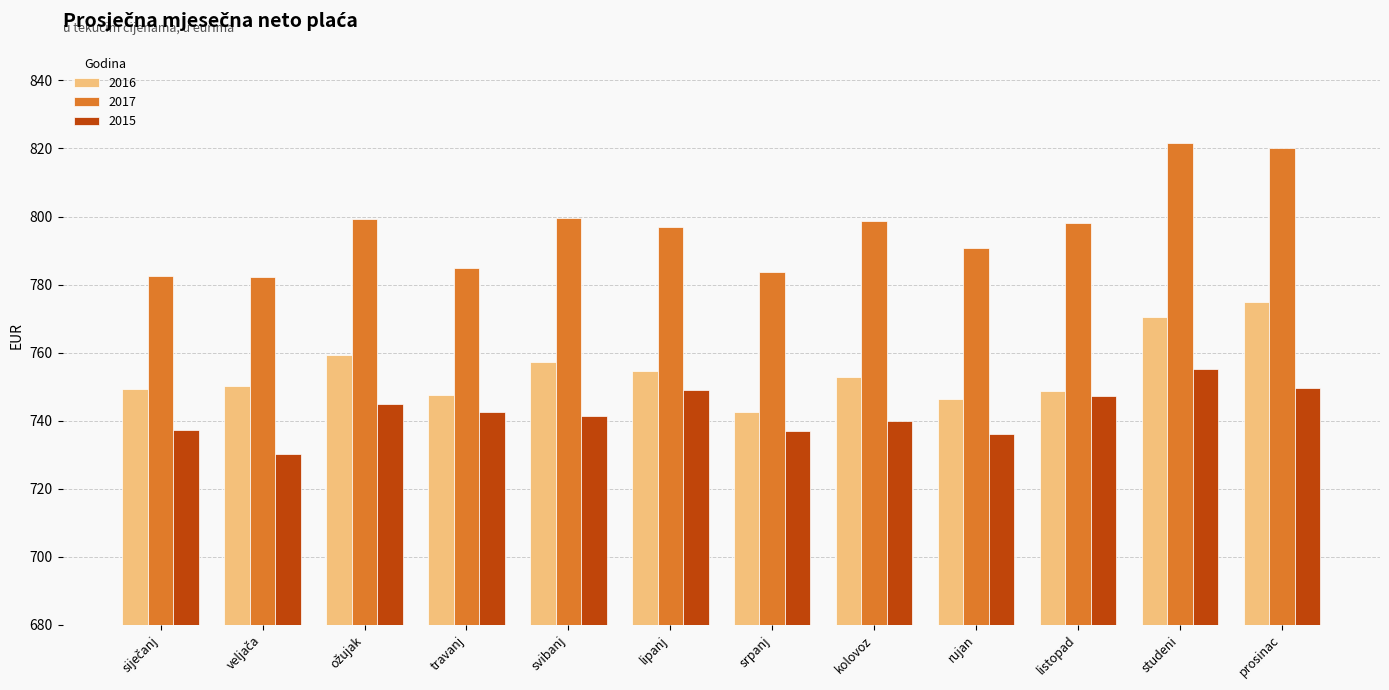

Rank the series by their average value, from highest to lowest.

2017, 2016, 2015